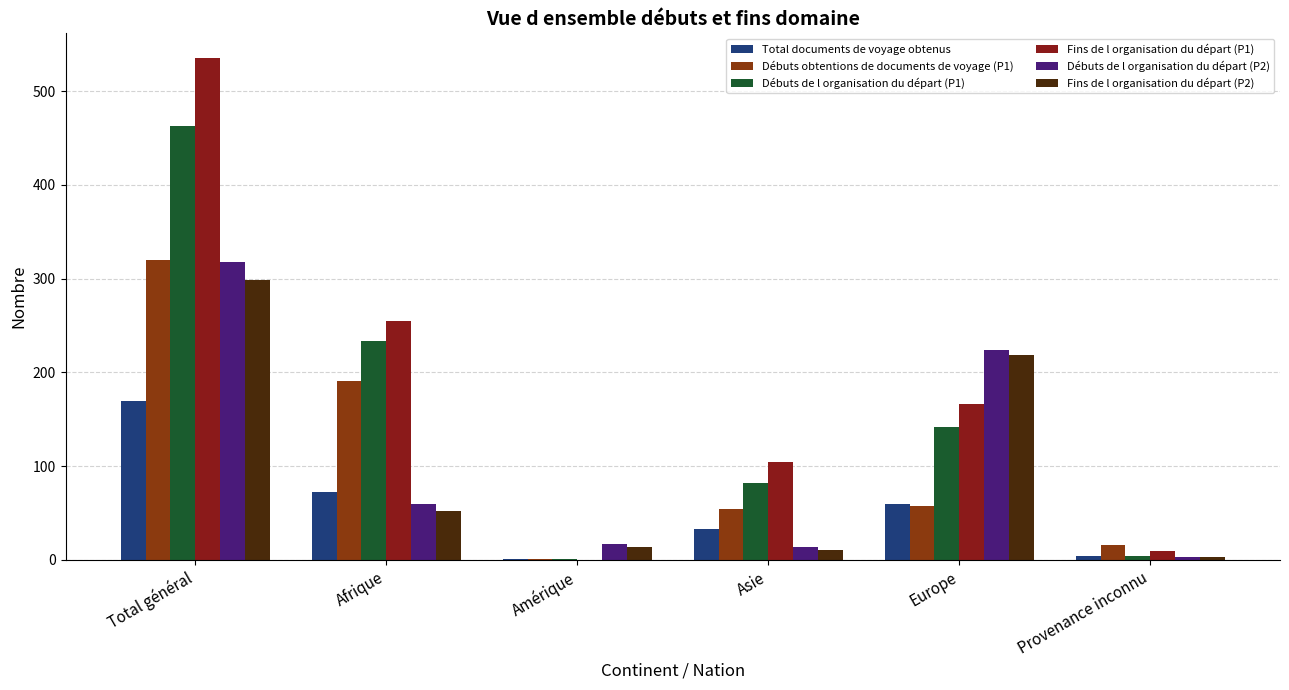

At which category is the sum across all series the highest?

Total général